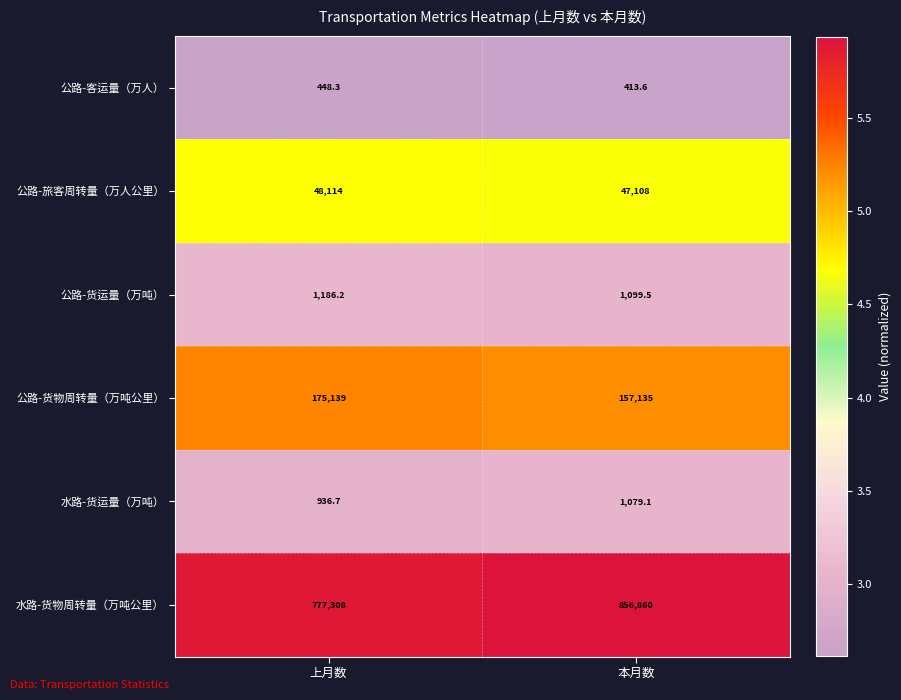

Reading left to right, transcribe all the data shown in this chart.

公路-客运量（万人）: 上月数=448.3	本月数=413.6
公路-旅客周转量（万人公里）: 上月数=48114.0	本月数=47108.0
公路-货运量（万吨）: 上月数=1186.2	本月数=1099.5
公路-货物周转量（万吨公里）: 上月数=175139.0	本月数=157135.0
水路-货运量（万吨）: 上月数=936.7	本月数=1079.1
水路-货物周转量（万吨公里）: 上月数=777308.0	本月数=856860.0